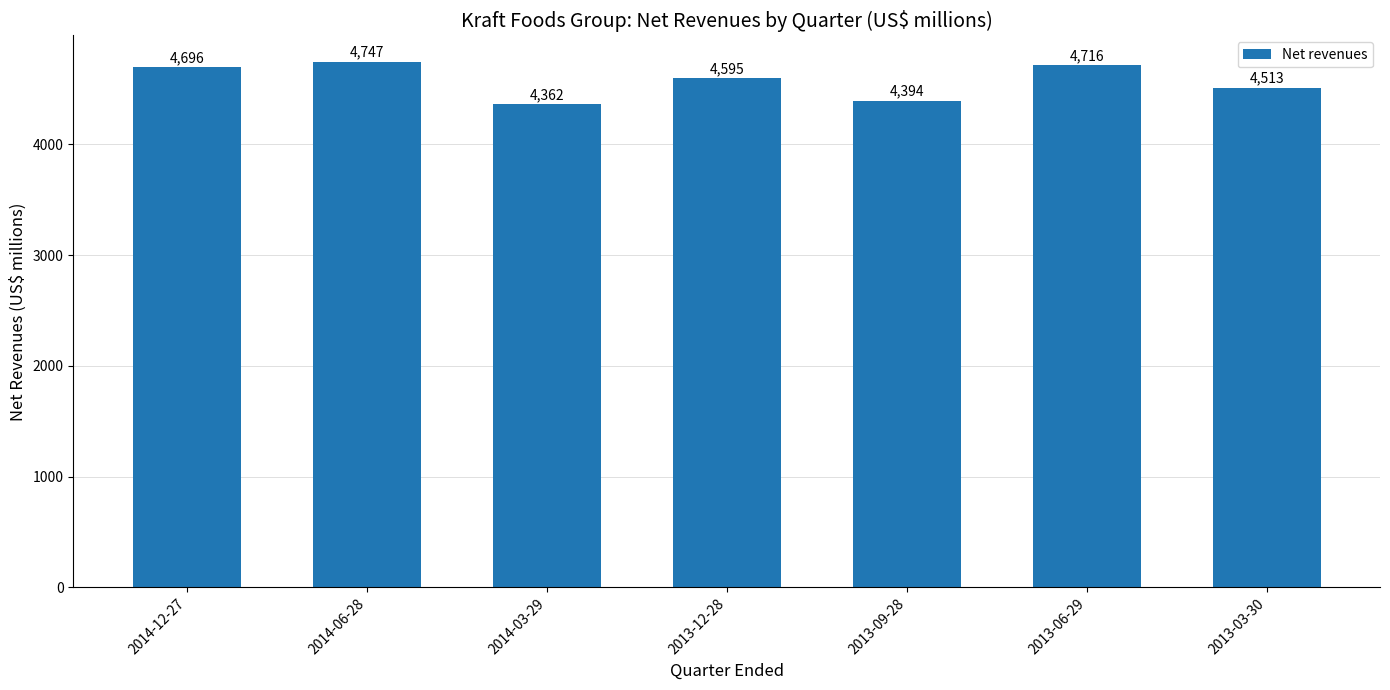

How many bars are there in total?

7